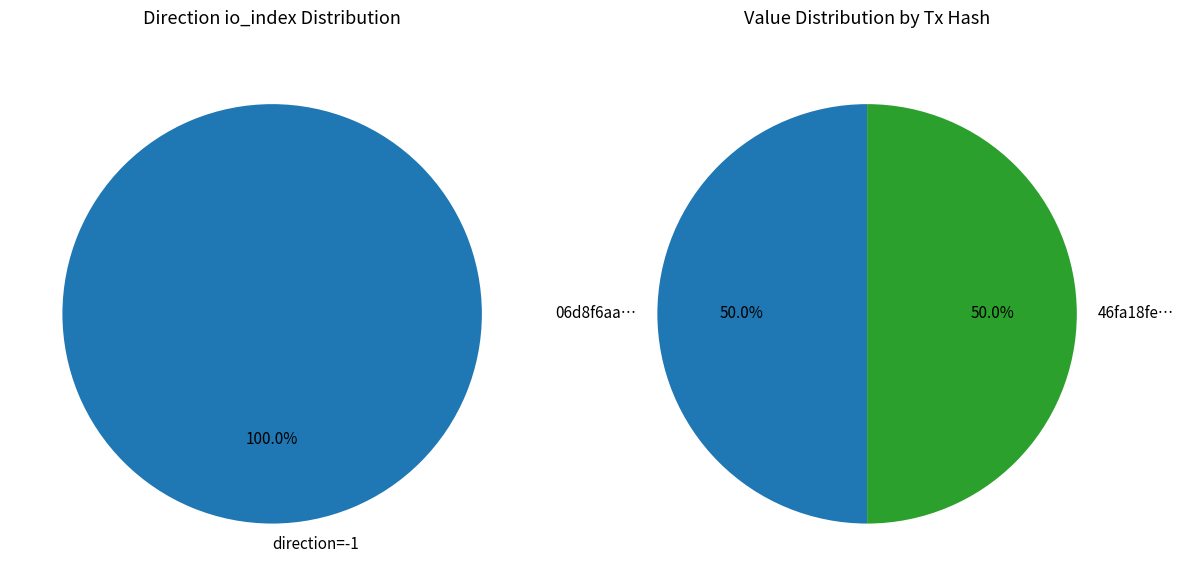

Is it true that 0 is 91% of the pie?

False